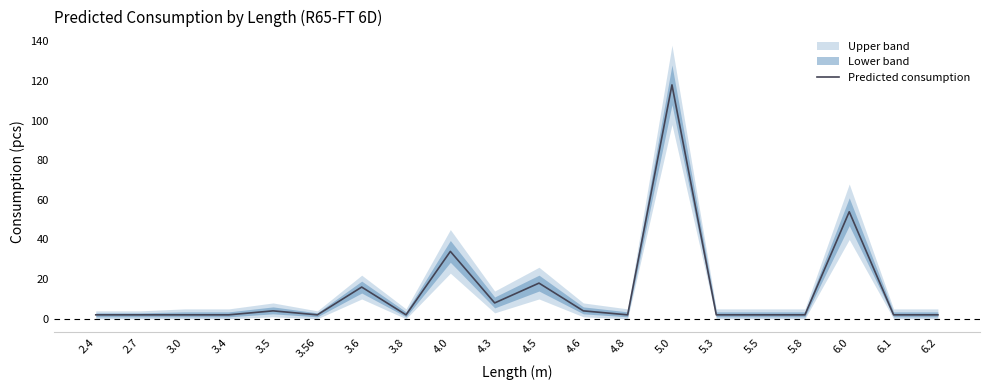

List the labels in order of value, largest first.

5.0, 6.0, 4.0, 4.5, 3.6, 4.3, 3.5, 4.6, 2.4, 2.7, 3.0, 3.4, 3.56, 3.8, 4.8, 5.3, 5.5, 5.8, 6.1, 6.2